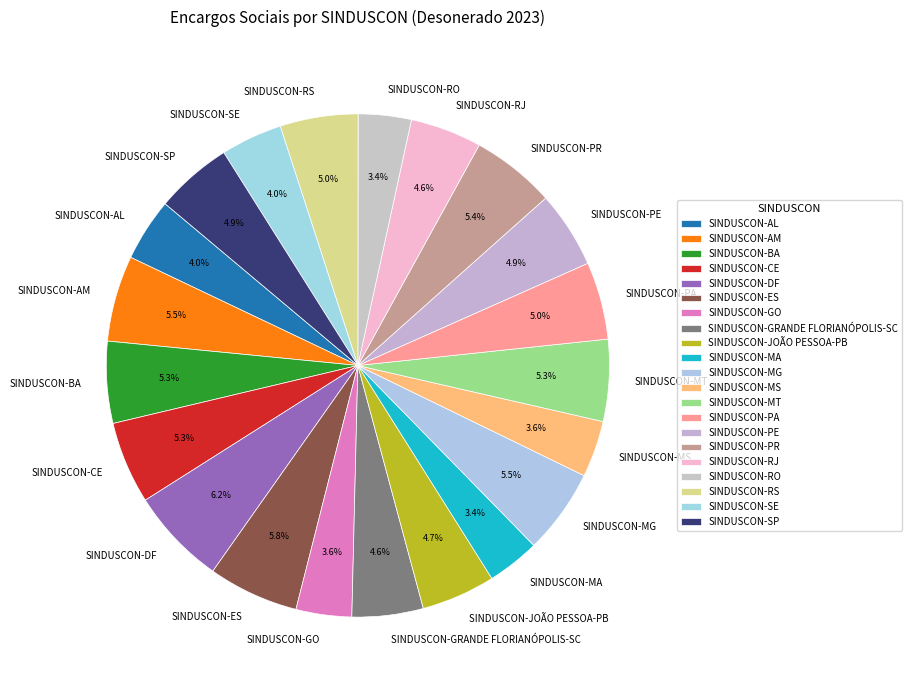

What portion of the pie excludes SINDUSCON-AL?

96.0%